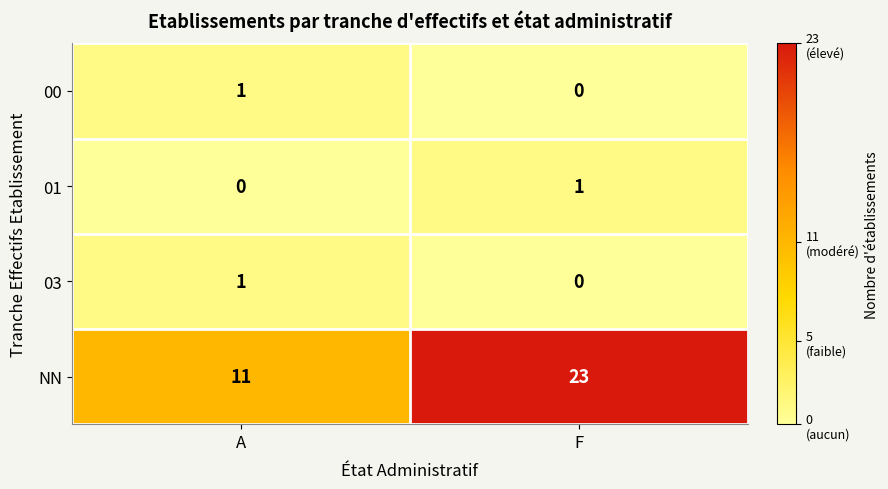

What is the difference between the NN values at F and A?

12